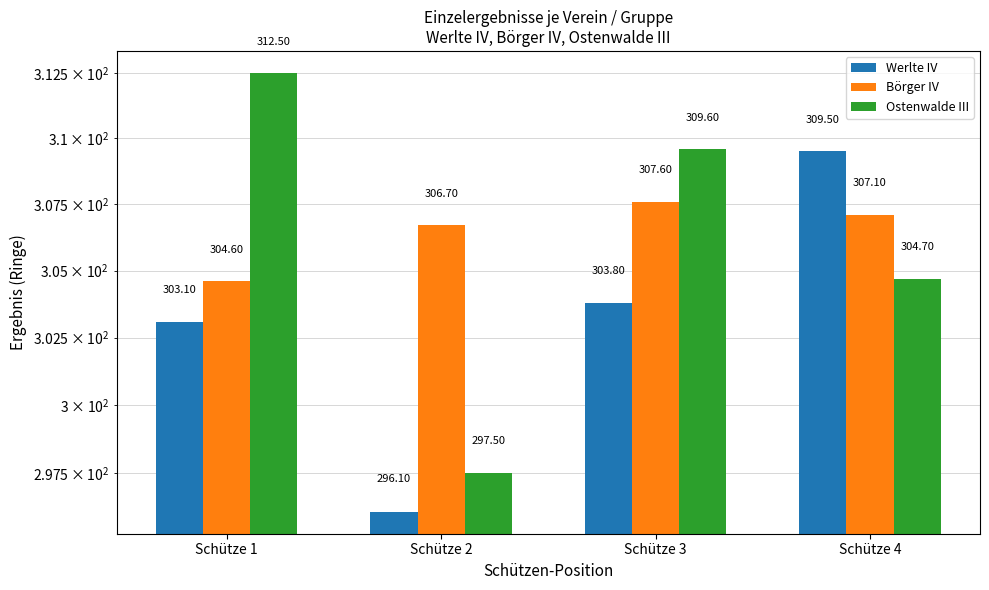

What value does the Börger IV series have at Schütze 4?

307.1